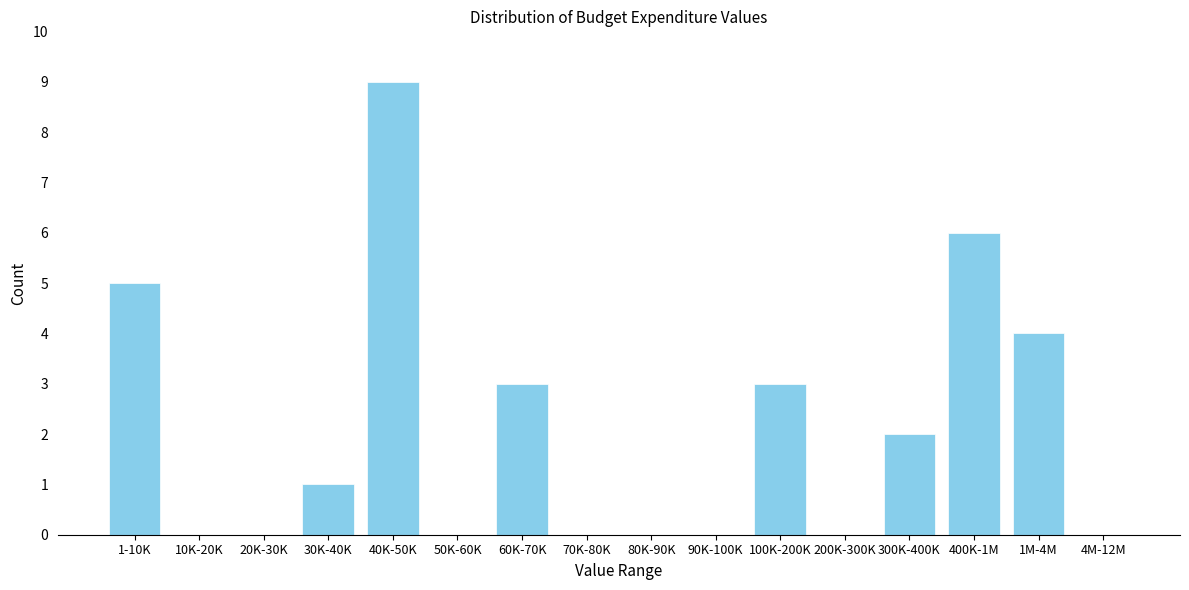

Reading left to right, what are all the values shown in this chart?

1-10K=5	10K-20K=0	20K-30K=0	30K-40K=1	40K-50K=9	50K-60K=0	60K-70K=3	70K-80K=0	80K-90K=0	90K-100K=0	100K-200K=3	200K-300K=0	300K-400K=2	400K-1M=6	1M-4M=4	4M-12M=0